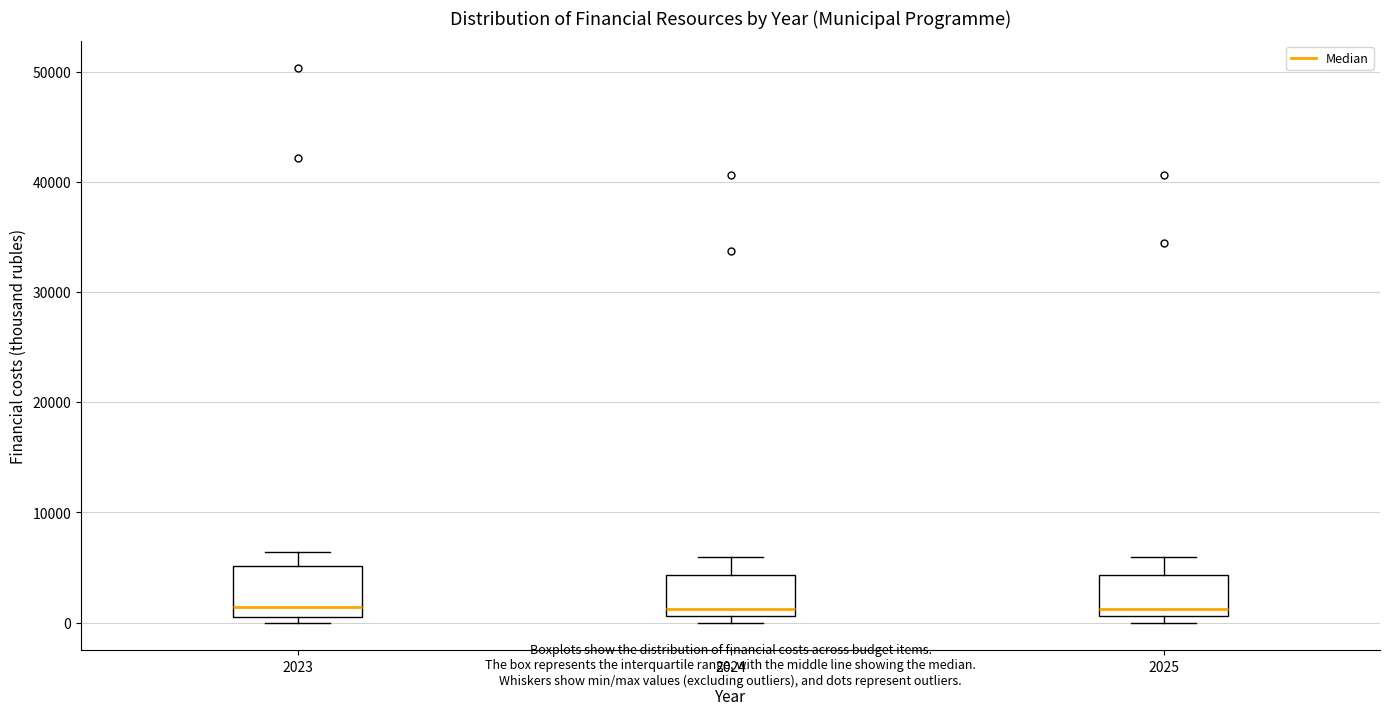

Reading left to right, transcribe this box plot: for each box, give where its median line is, the range the box spans, and where its two whiskers end, as read against the y-axis. The values are not printed on the chart, so give them approximately, as read against the axis.

2023: median 1000, box 0 to 5000, whiskers 0 (just below the box's lower edge) to 6000
2024: median 1000 (just above the box's lower edge), box 1000 to 4000, whiskers 0 to 6000
2025: median 1000 (just above the box's lower edge), box 1000 to 4000, whiskers 0 to 6000